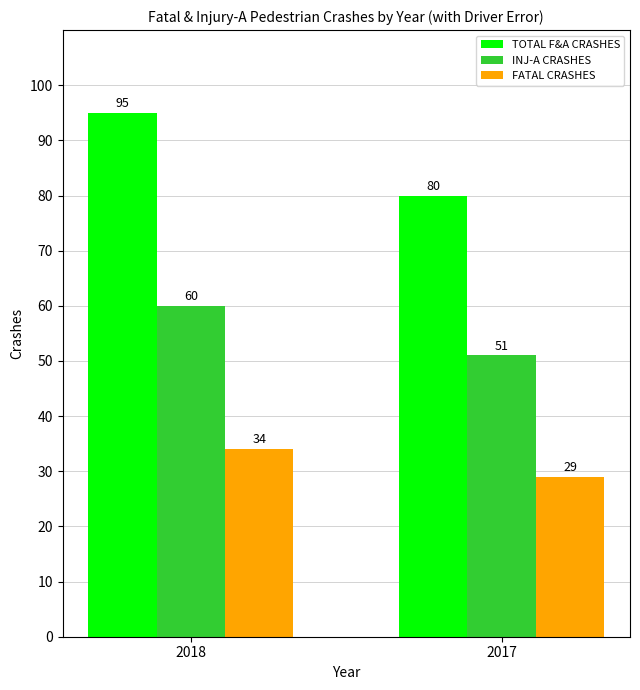

Are the bars horizontal?

No